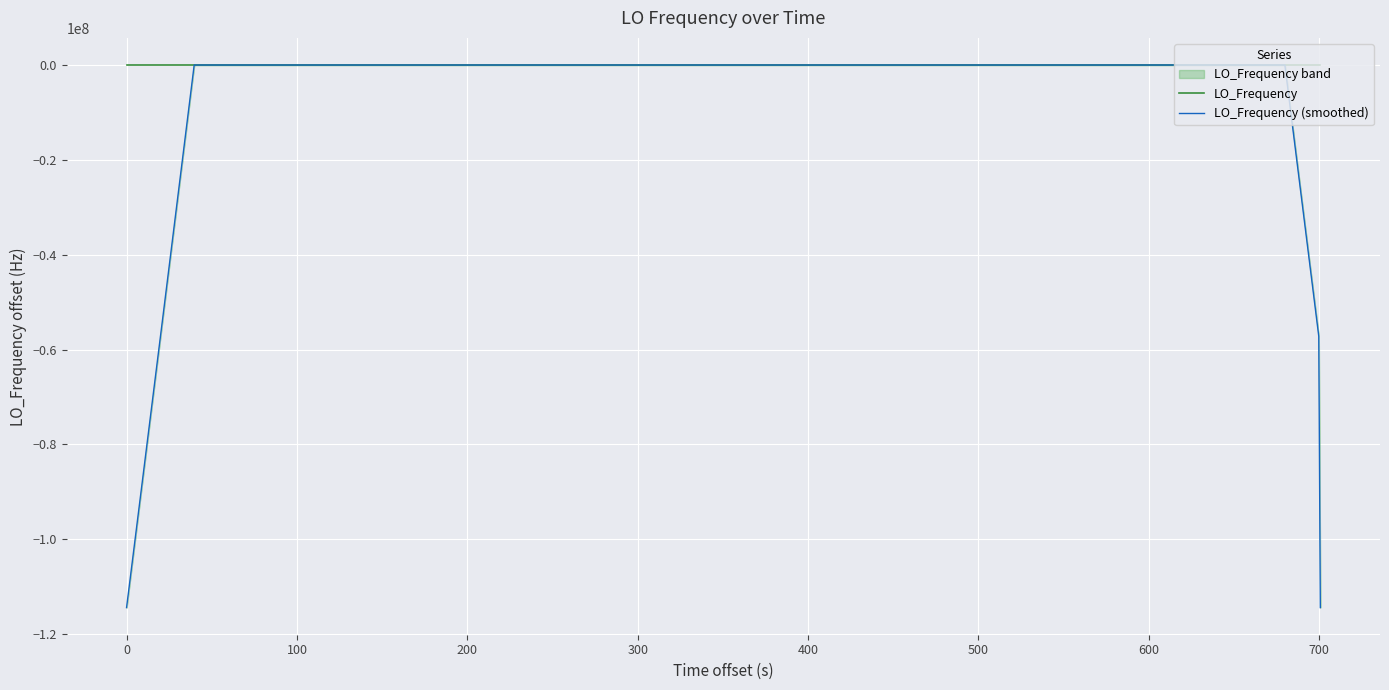

Does the chart display data point markers on the line(s)?

No